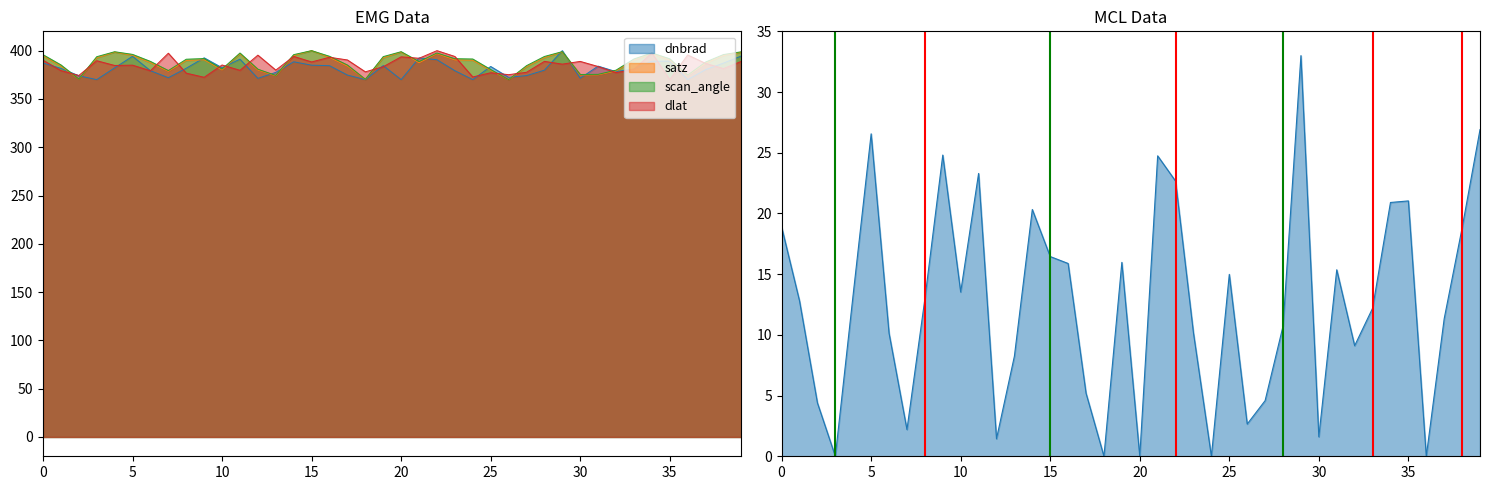

What are all the series names shown in the legend?

dnbrad, satz, scan_angle, dlat